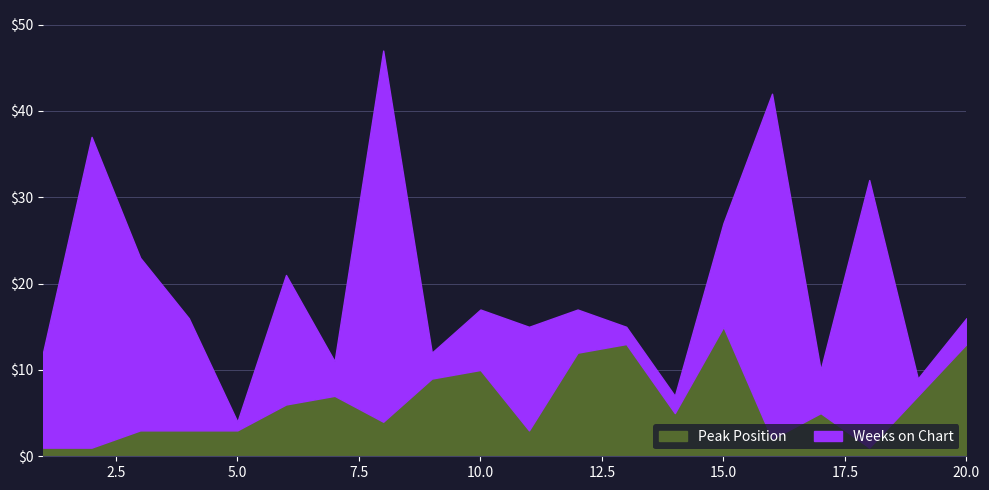

What is the spread (max minus min) of values at 1?

10